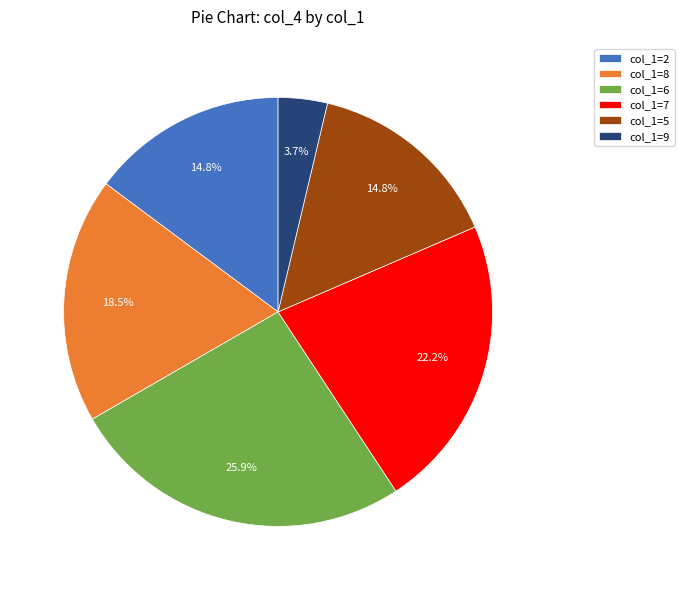

Which has a higher value, col_1=2 or col_1=9?

col_1=2